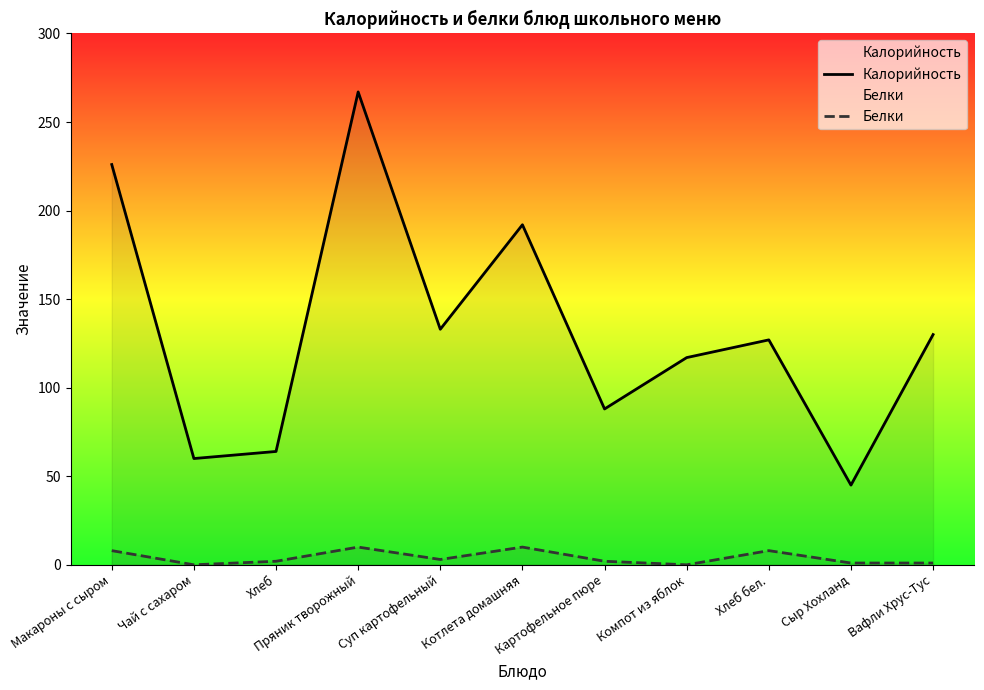

Which has a higher value, Компот из яблок or Котлета домашняя?

Котлета домашняя